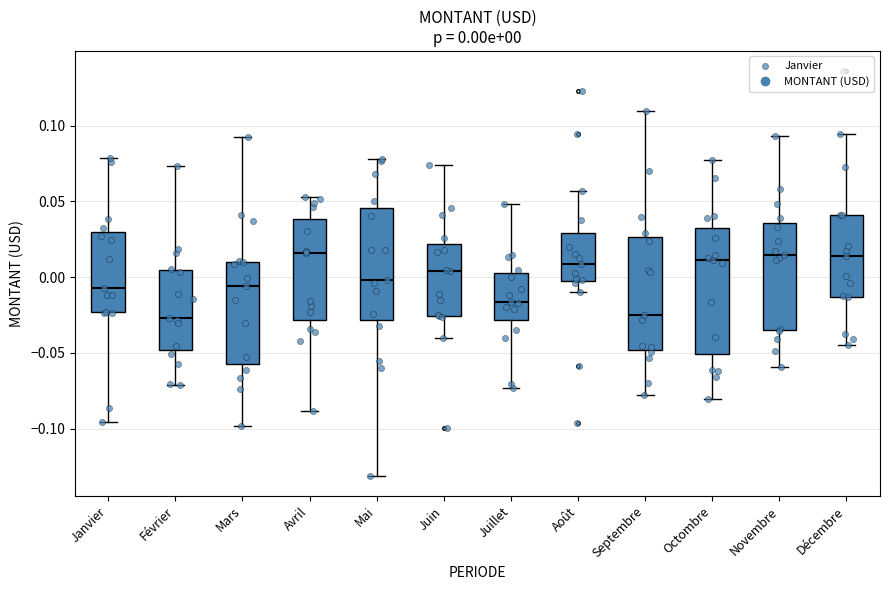

Which box is the tallest, from its lower edge to its upper edge?

Octombre